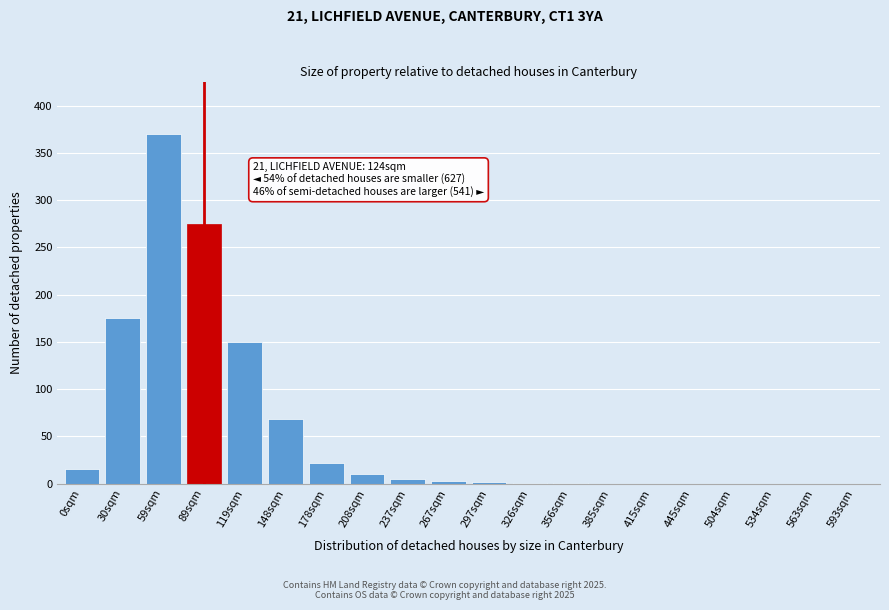

What is the maximum value shown in the chart?

370